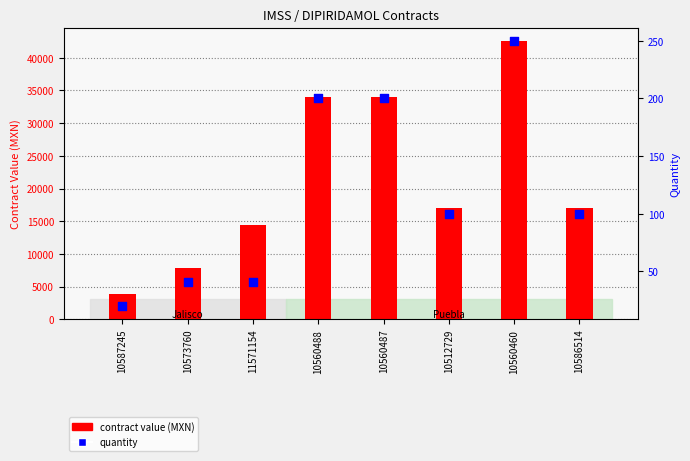

At which category is the sum across all series the highest?

10560460